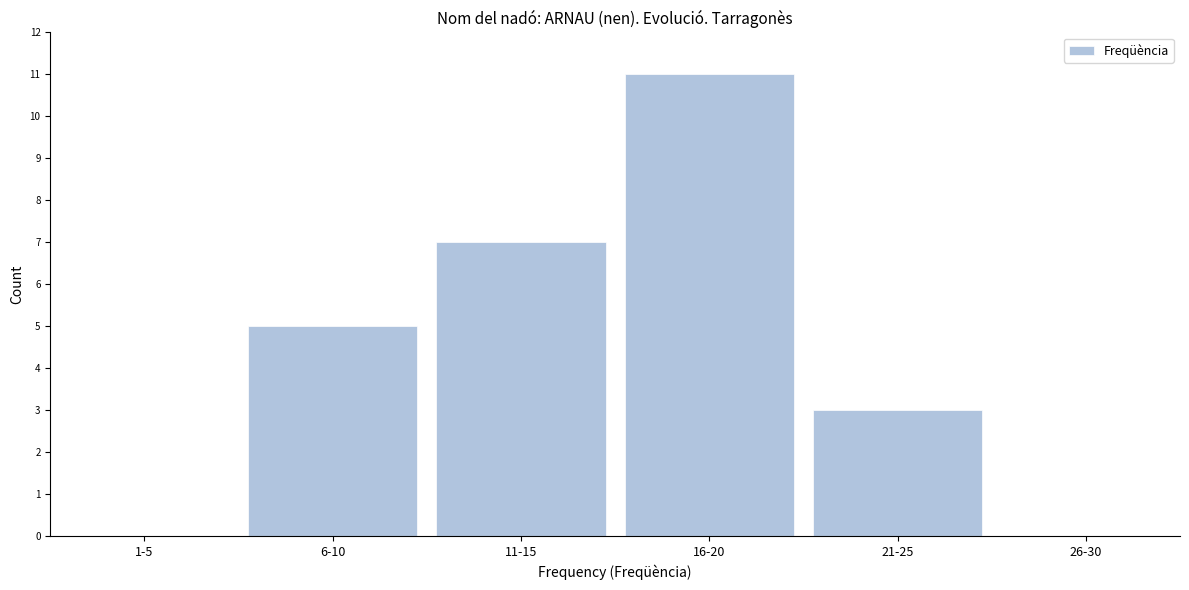

Reading left to right, list all the values displayed in this chart.

1-5=0	6-10=5	11-15=7	16-20=11	21-25=3	26-30=0